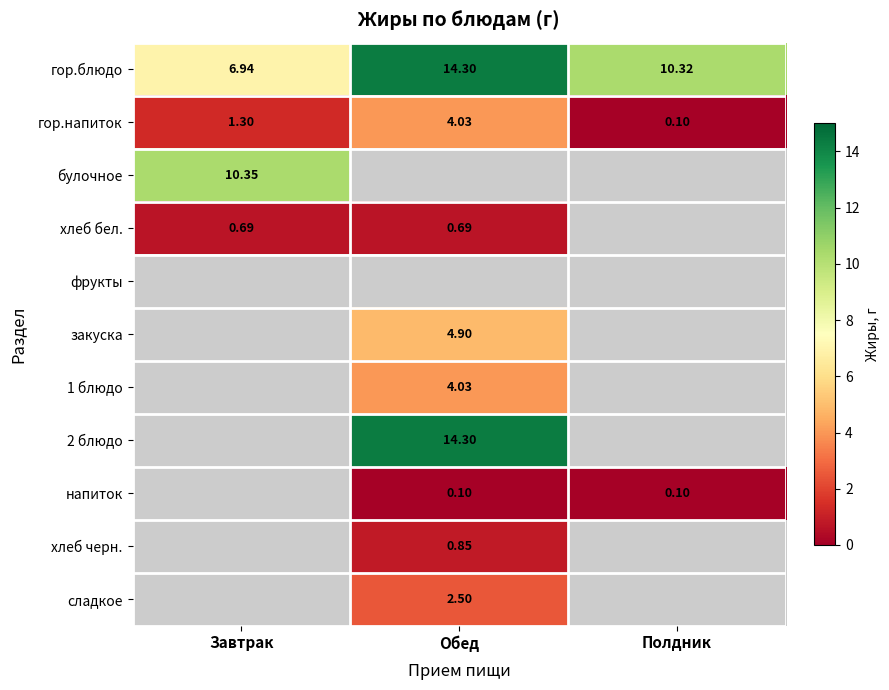

At which label does гор.напиток reach its minimum?

Полдник